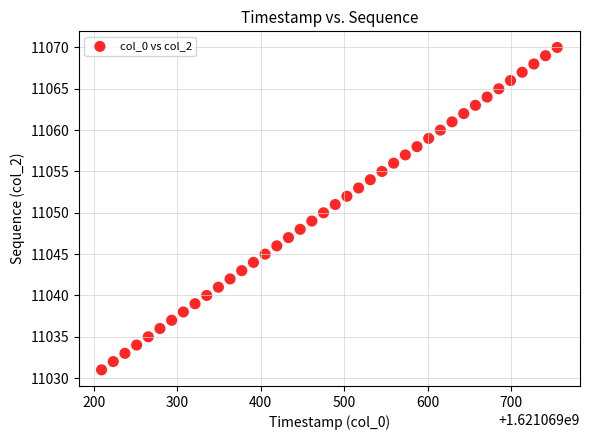

What is the range of Y values (max minus min)?

39